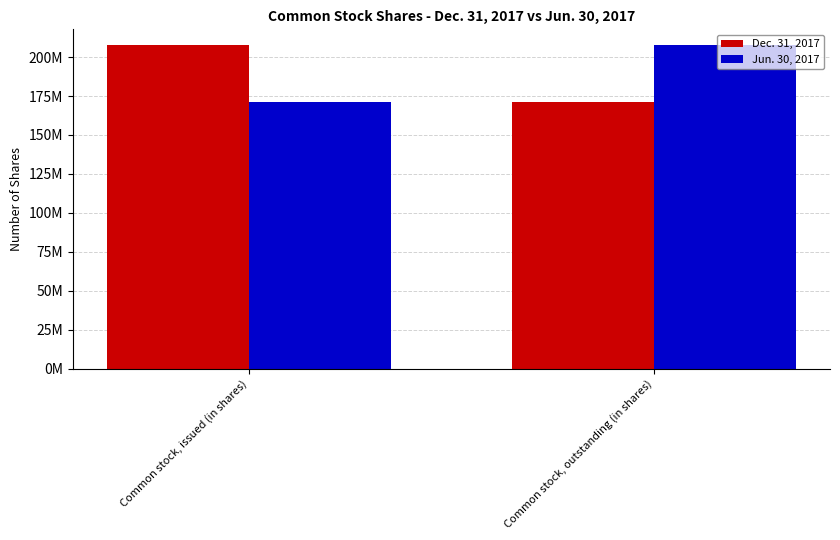

What are all the series names shown in the legend?

Dec. 31, 2017, Jun. 30, 2017